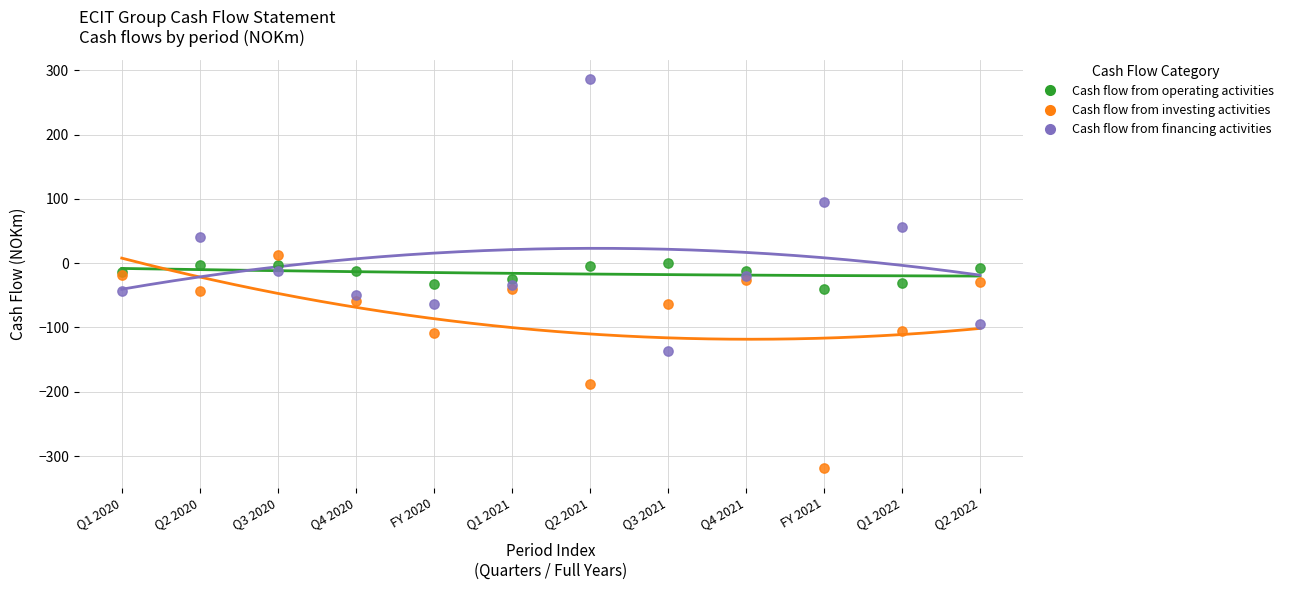

What are all the series names shown in the legend?

Cash flow from operating activities, Cash flow from investing activities, Cash flow from financing activities